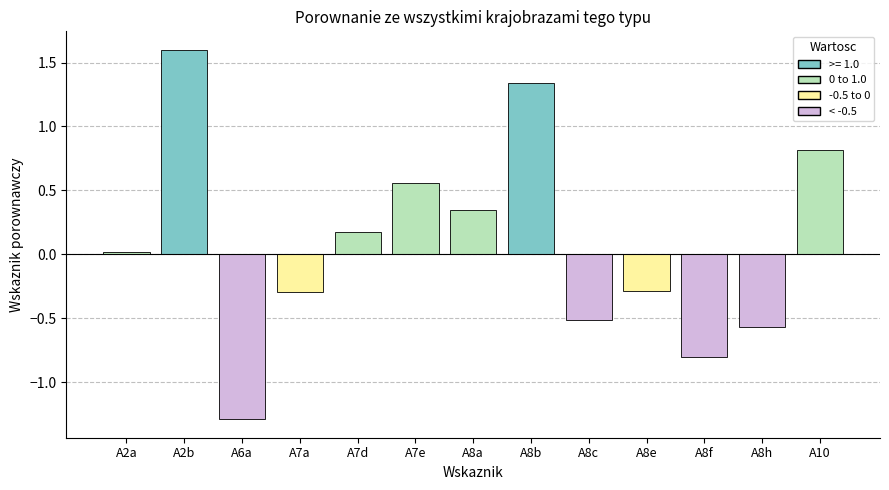

The Positive series shows 0.0 at A8f. True or false?

True